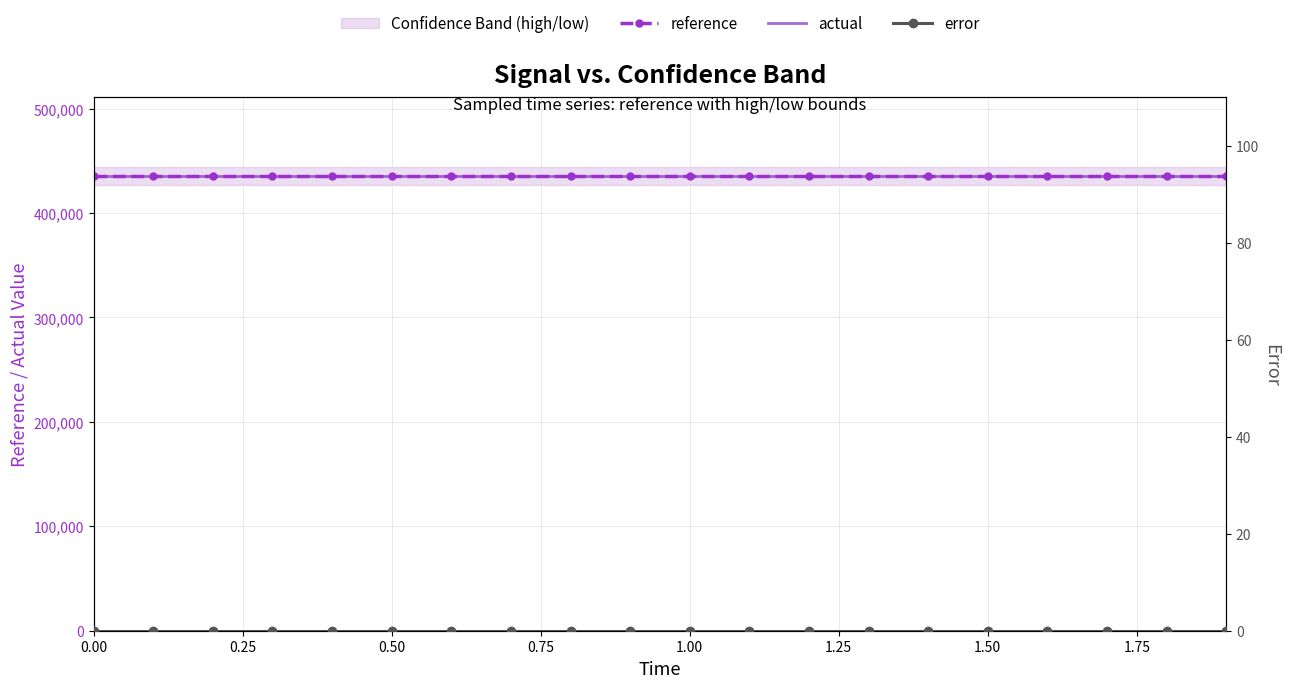

How many data points does each series have?

20